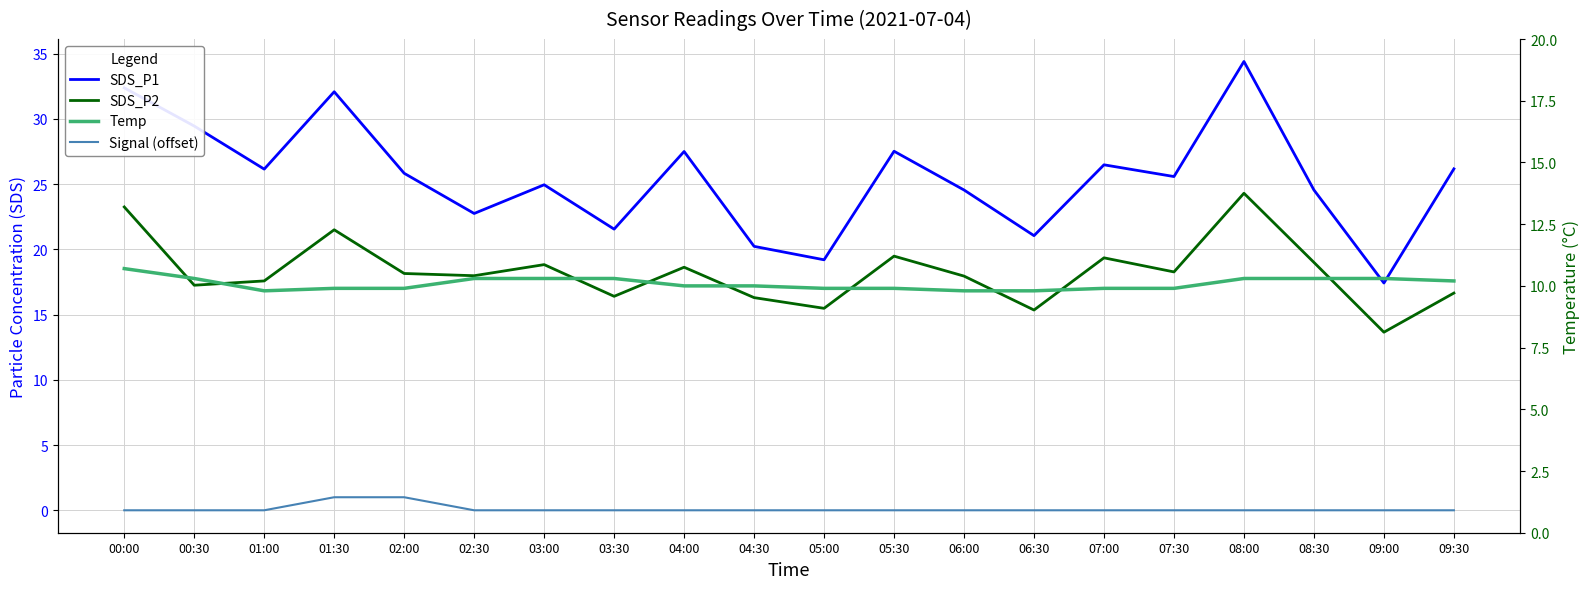

List the labels in order of SDS_P2 value, largest first.

08:00, 00:00, 01:30, 05:30, 07:00, 08:30, 03:00, 04:00, 07:30, 02:00, 02:30, 06:00, 01:00, 00:30, 09:30, 03:30, 04:30, 05:00, 06:30, 09:00